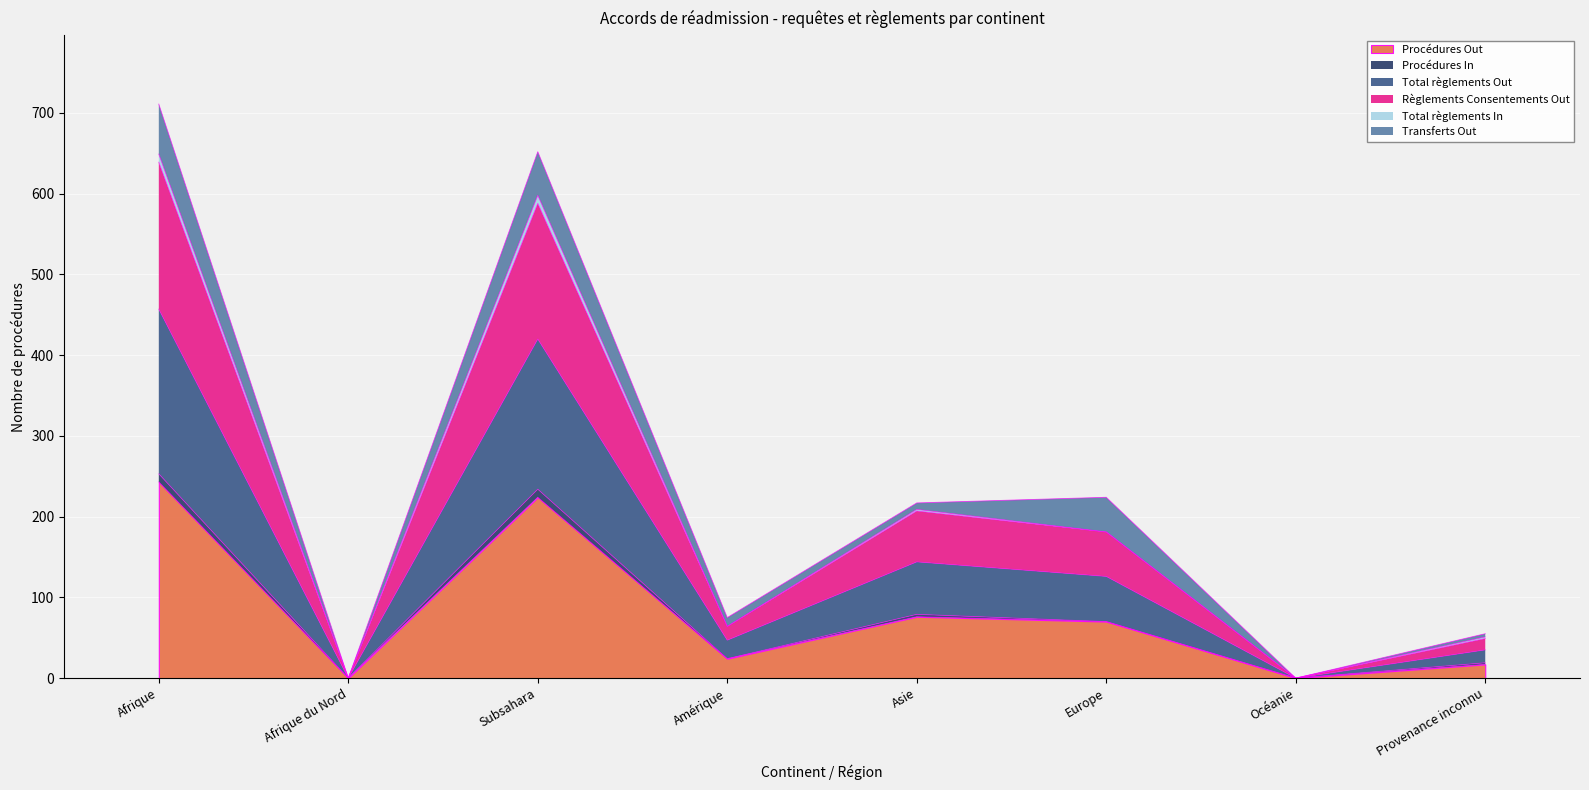

What is the label of the 5th point from the right?

Amérique